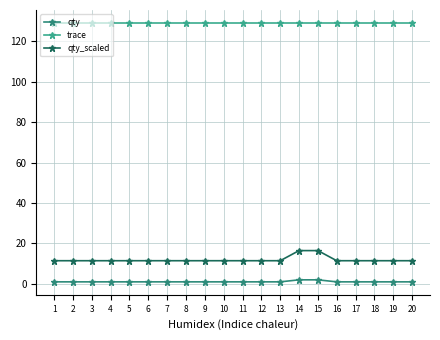

Between 4 and 15, which series saw the biggest shift?

qty_scaled